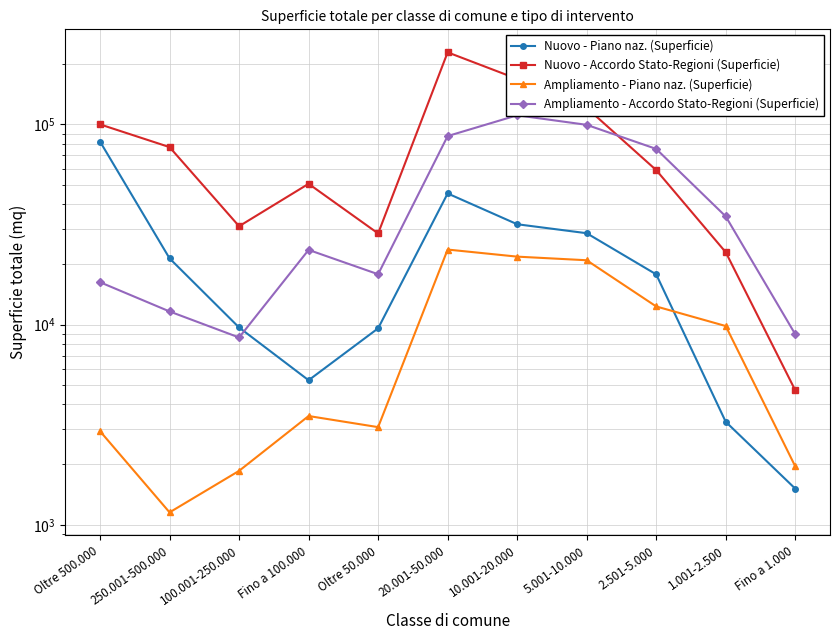

List the series in order of their overall mean, lowest first.

Ampliamento - Piano naz. (Superficie), Nuovo - Piano naz. (Superficie), Ampliamento - Accordo Stato-Regioni (Superficie), Nuovo - Accordo Stato-Regioni (Superficie)